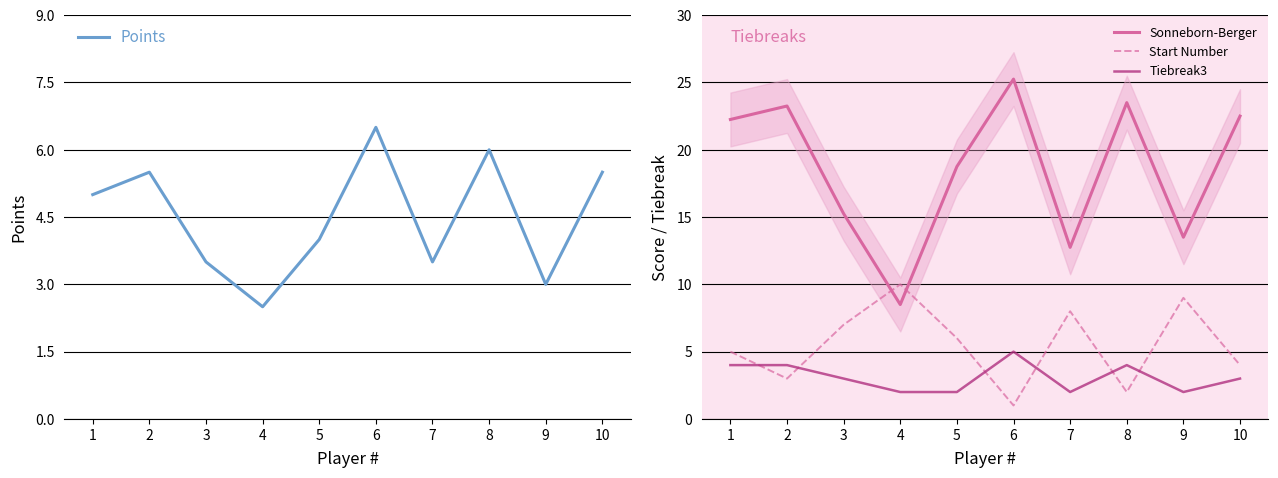

At which category is the sum across all series the highest?

6